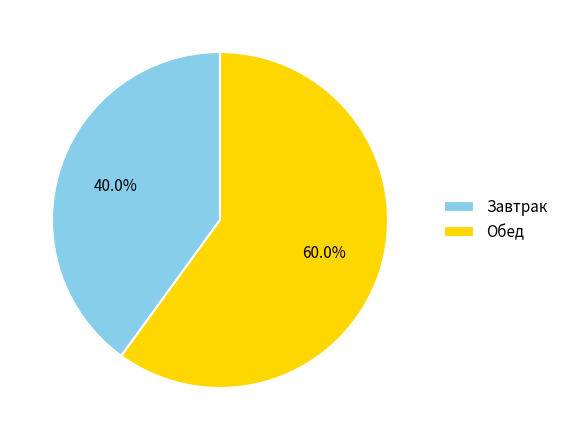

How many segments does this pie chart have?

2